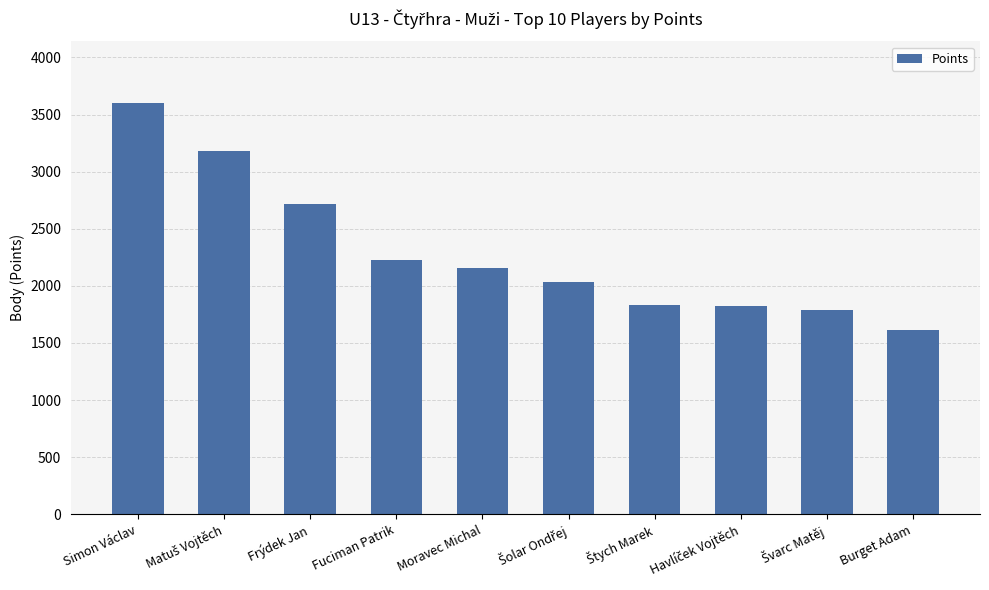

True or false: the data shows 2253 at Burget Adam.

False